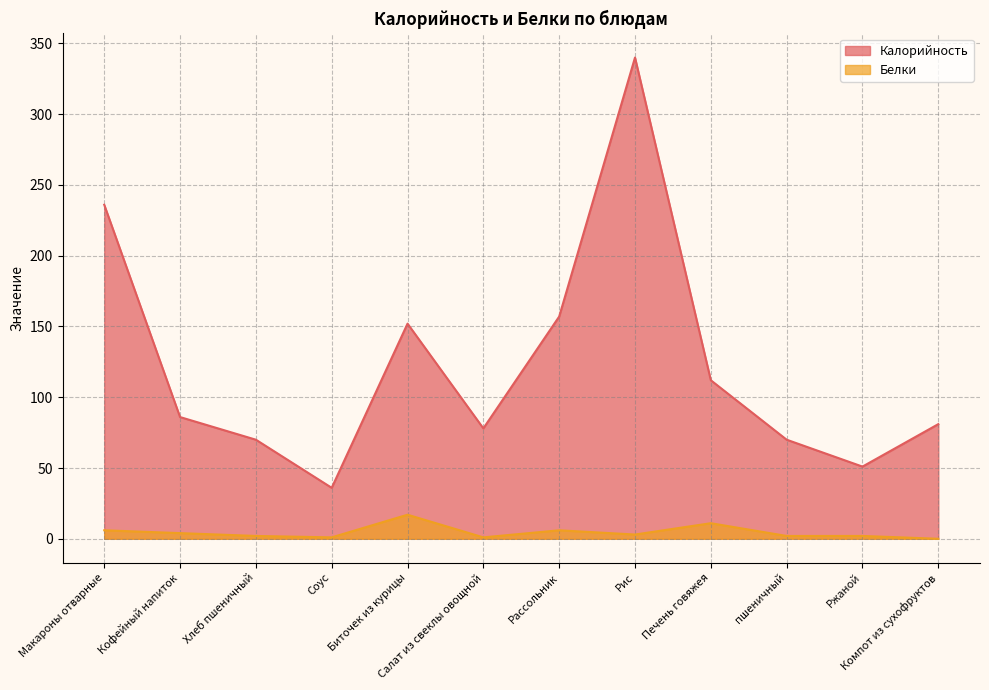

What position from the right is Биточек из курицы?

8